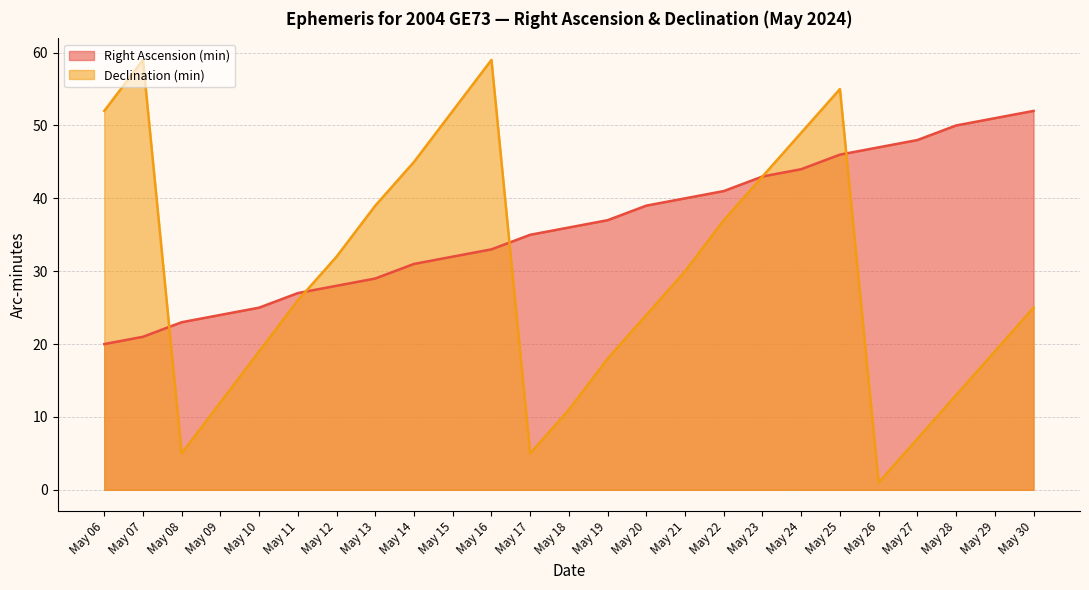

How many lines are shown in the chart?

2